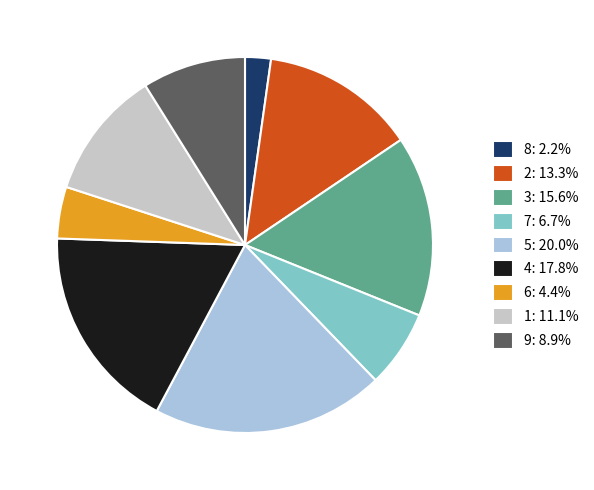

Is there any slice that represents more than half of the pie?

No